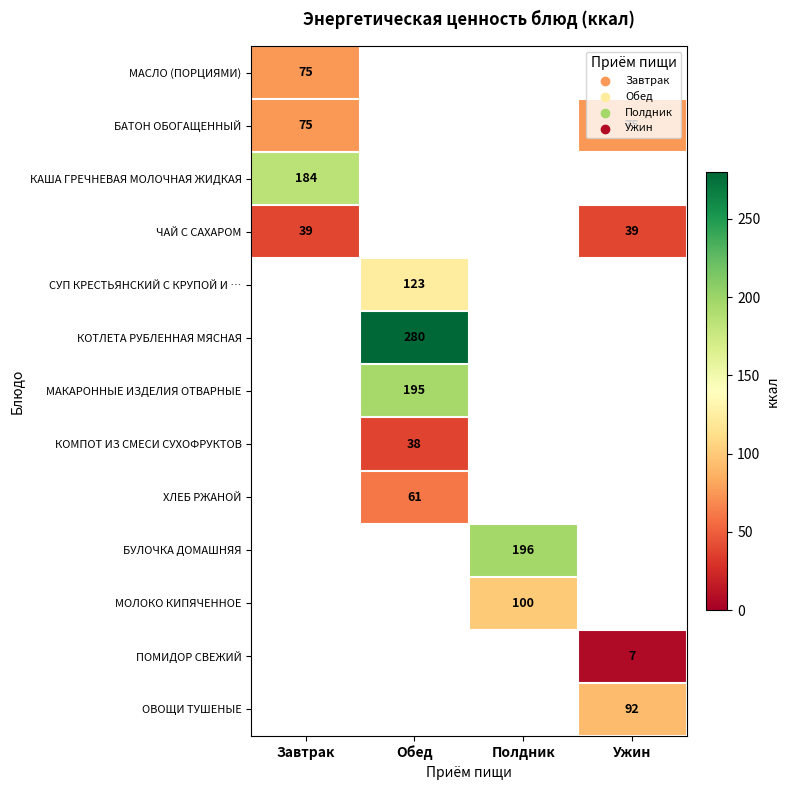

The value of СУП КРЕСТЬЯНСКИЙ С КРУПОЙ И … at Обед is 123. True or false?

True